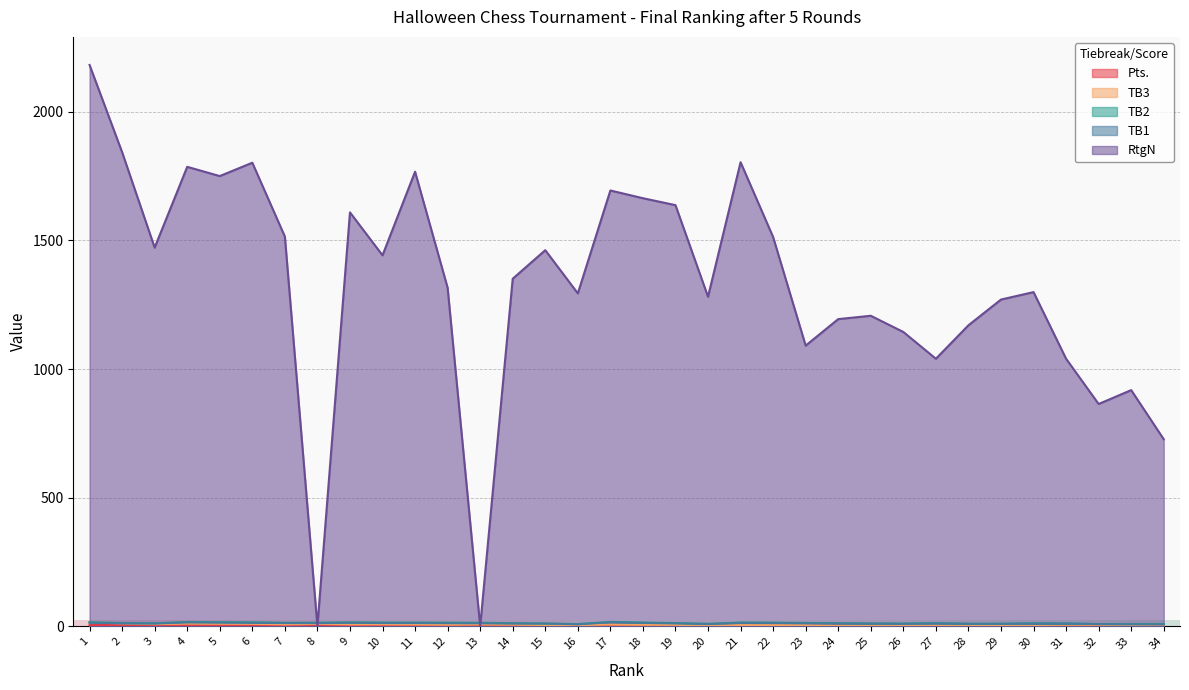

Rank the series at 21 from highest to lowest value.

RtgN, TB2, TB1, TB3, Pts.